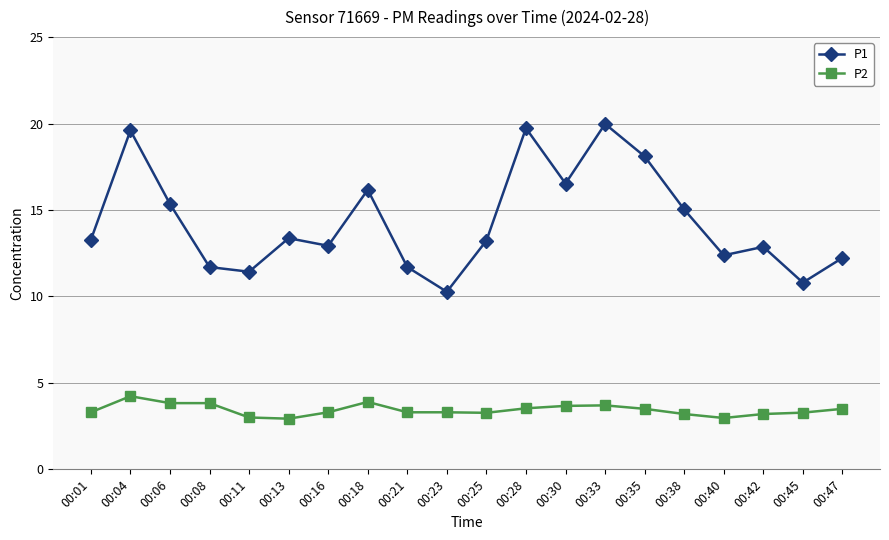

What is the difference between the highest and lowest values at 00:35?

14.6